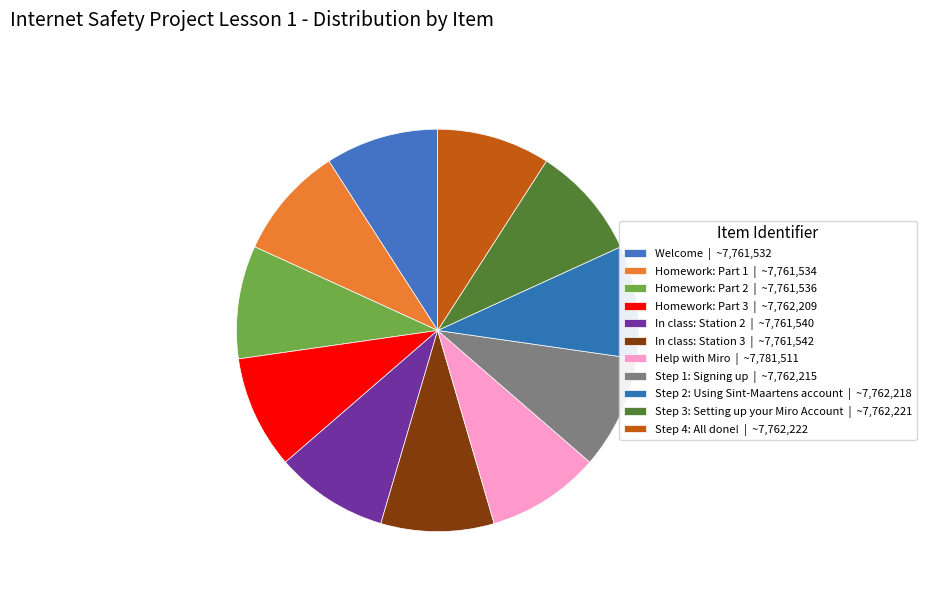

Approximately how many times larger is the value at Homework: Part 3 compared to Step 3: Setting up your Miro Account?

1.0